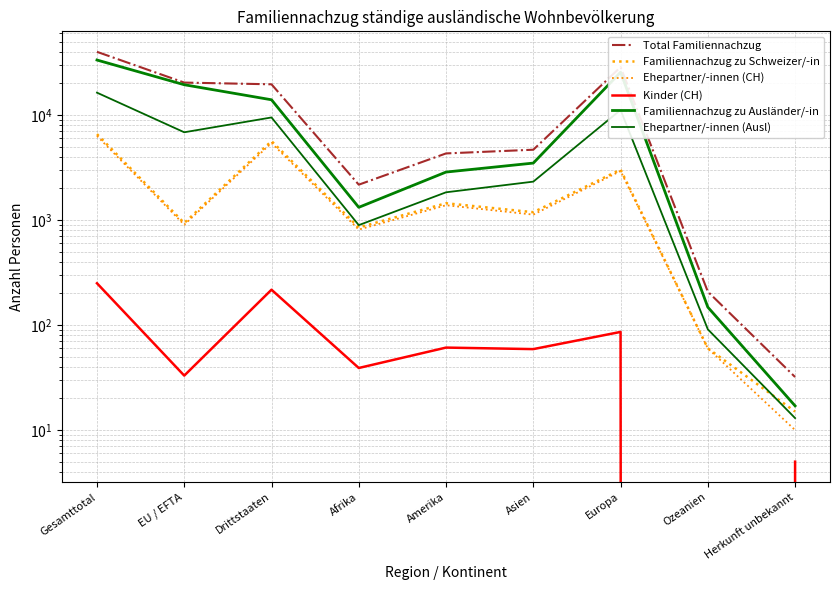

How many values in the Familiennachzug zu Schweizer/-in series are below 1187?

4